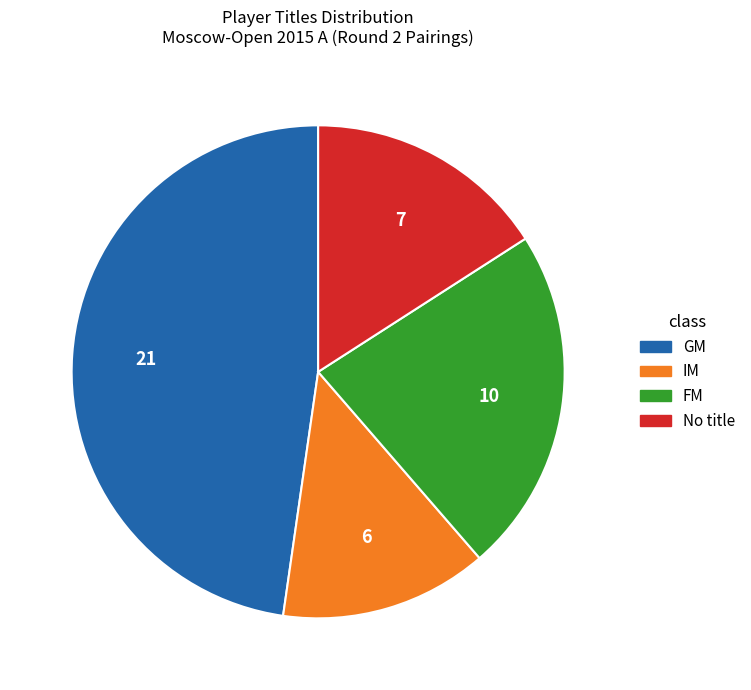

What is the largest slice in the pie chart?

GM